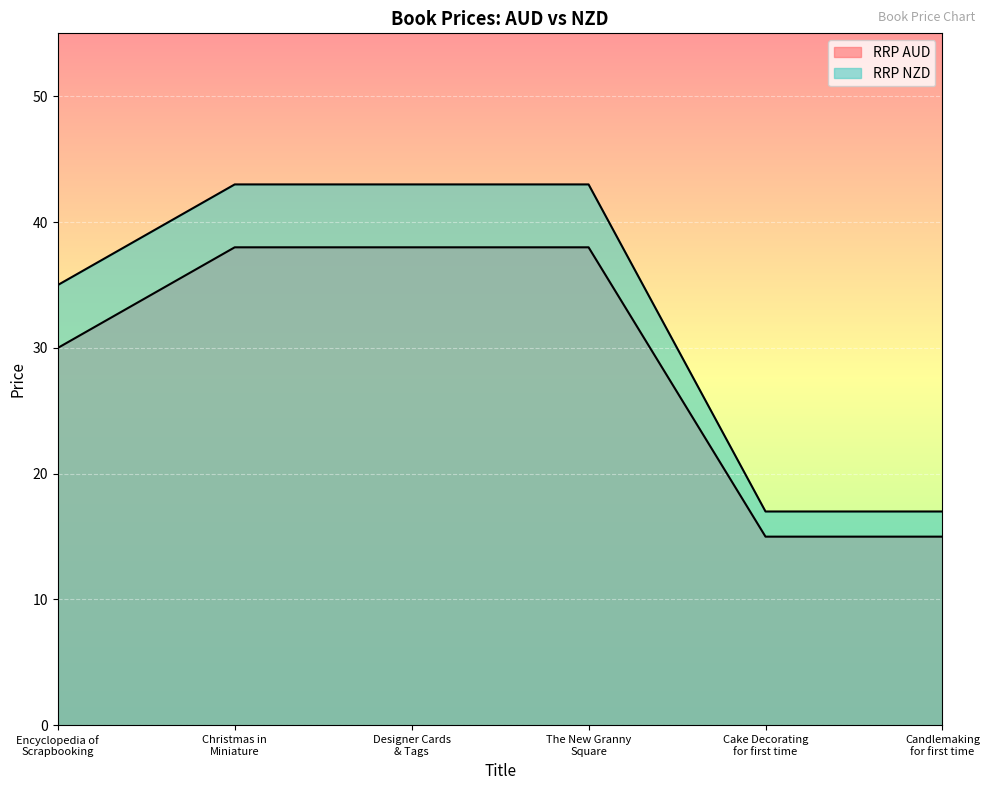

What is the value of the RRP NZD point at the 3rd from the left?

43.0